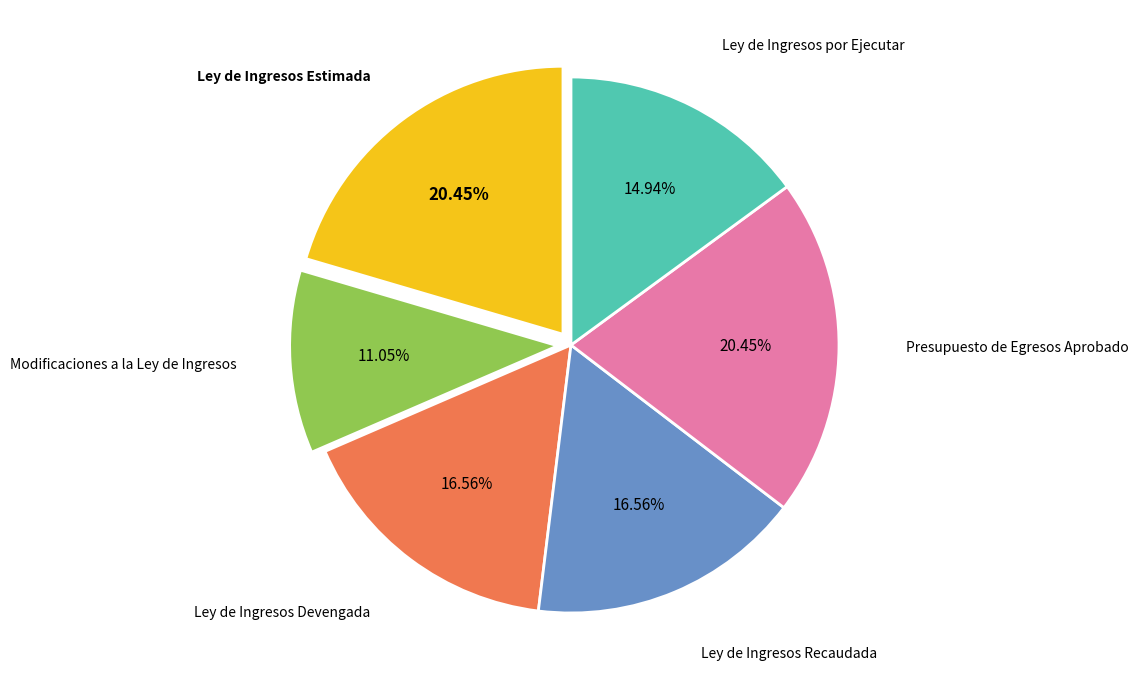

Is Ley de Ingresos Estimada the majority of the pie?

No